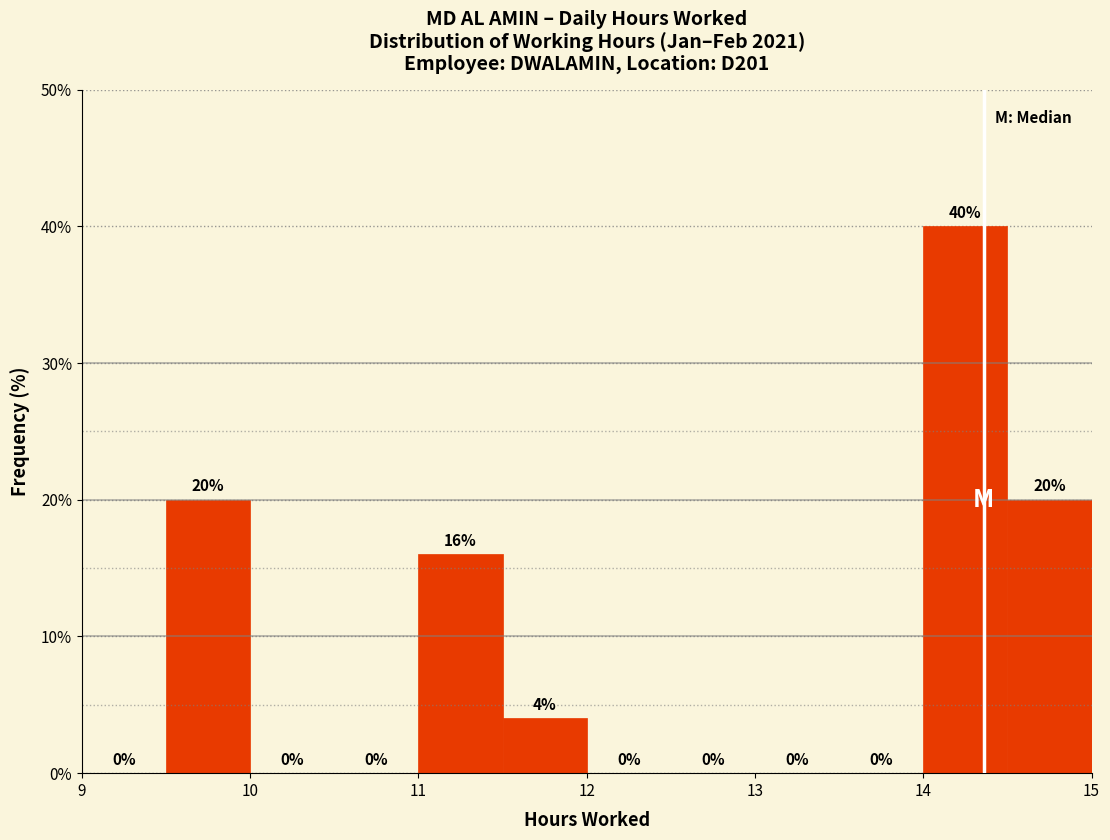

Over which range of the x-axis is the bar tallest?

14.0 to 14.5